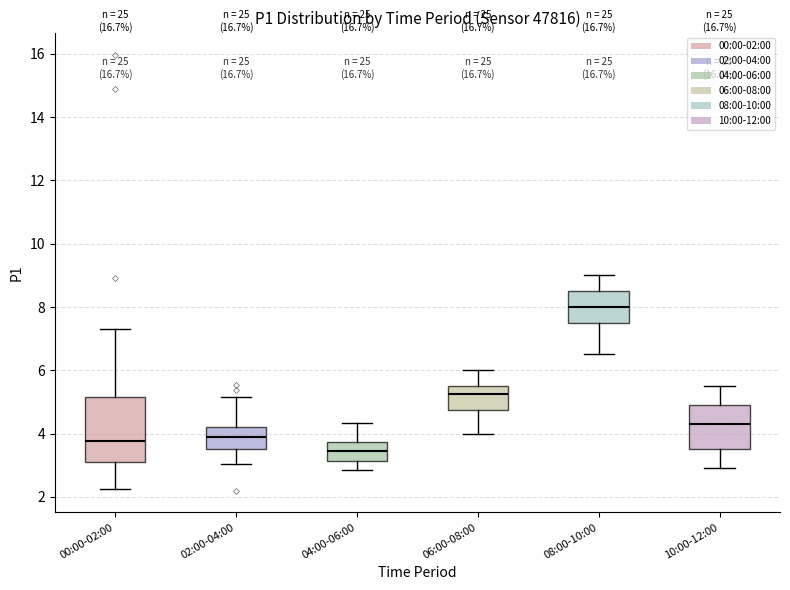

Where is the upper edge of the box for 04:00-06:00 on the y-axis? The values are not printed on the chart, so give them approximately, as read against the axis.

3.8